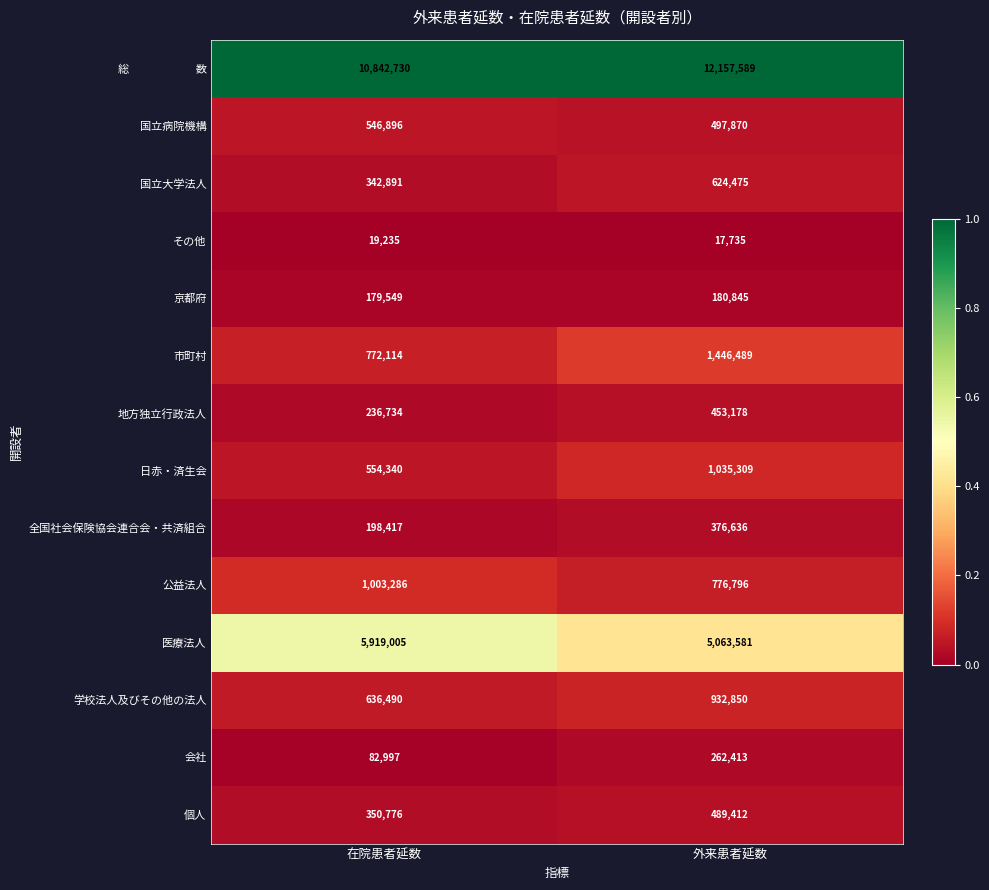

Which label corresponds to the smallest value in the chart?

外来患者延数